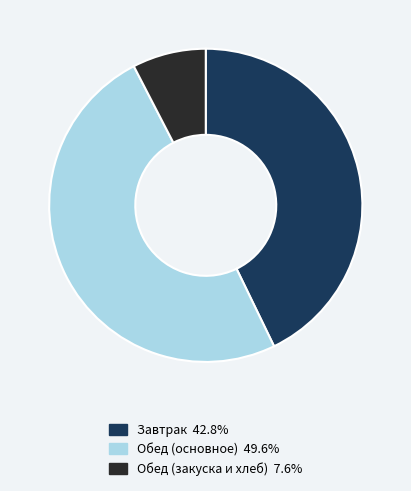

How many segments does this pie chart have?

3